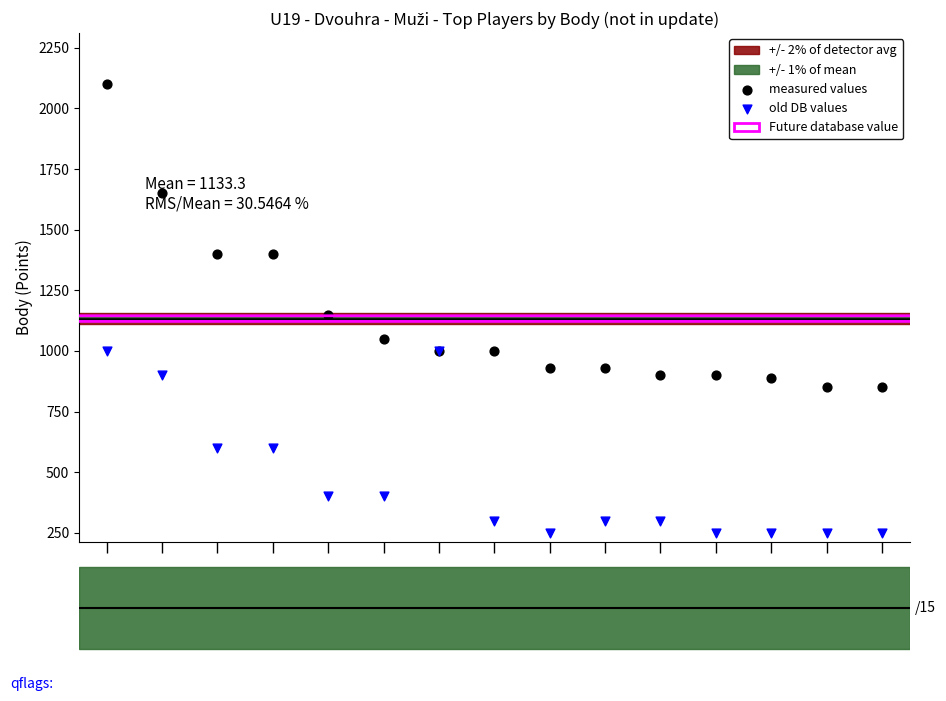

At how many categories does at least one series exceed 2025?

1